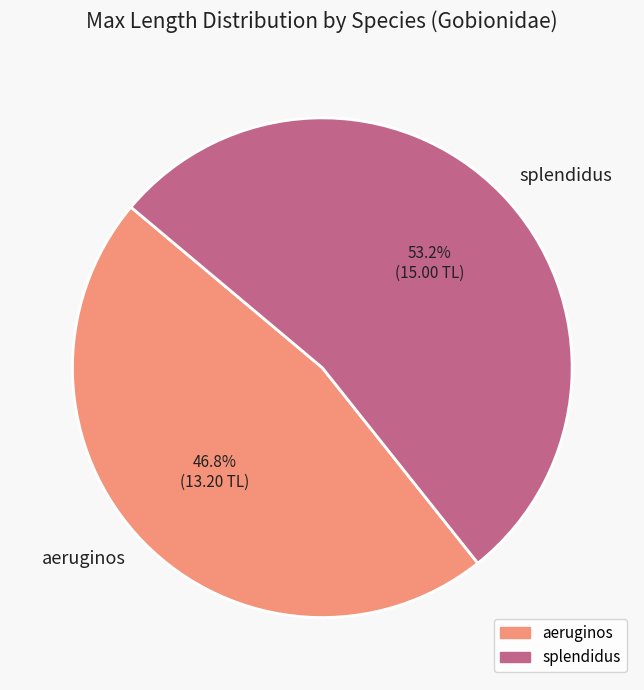

What is the total percentage of splendidus and aeruginos?

100.0%